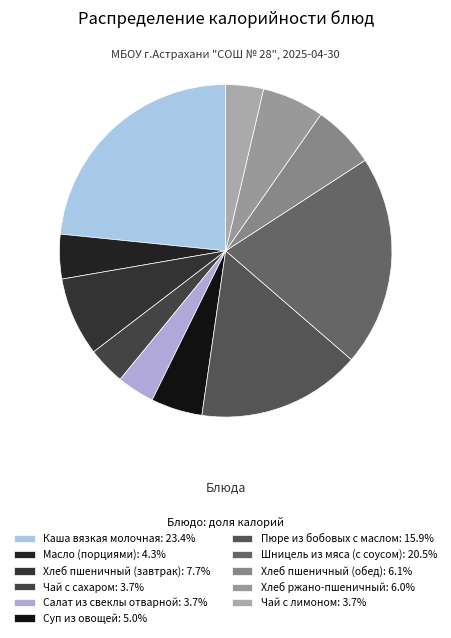

How many slices are in this pie chart?

11